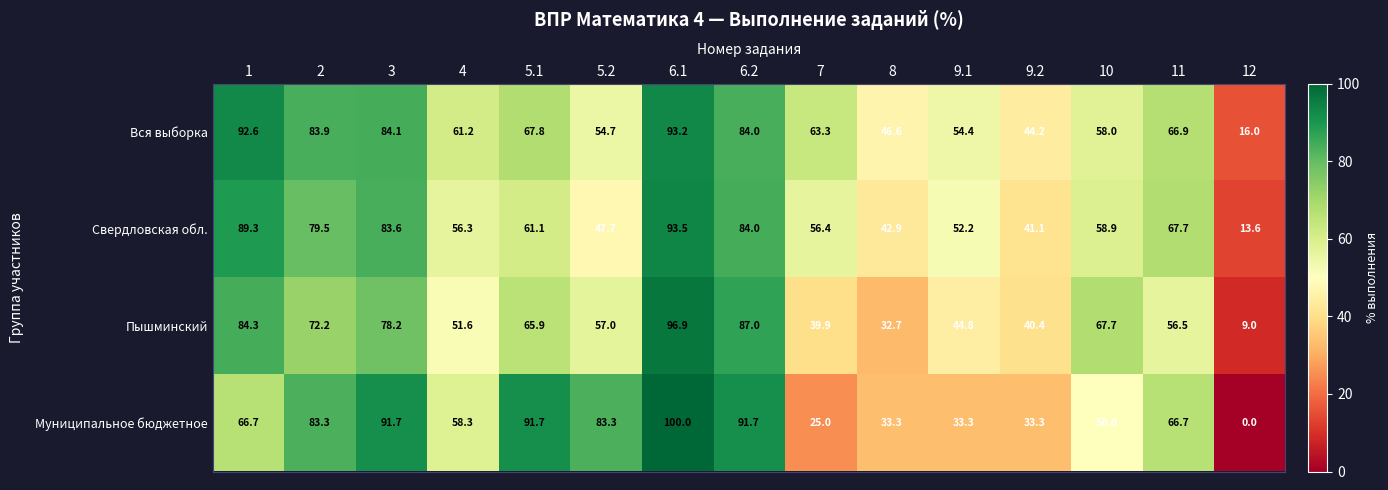

What is the average value of the Муниципальное бюджетное series?

60.6